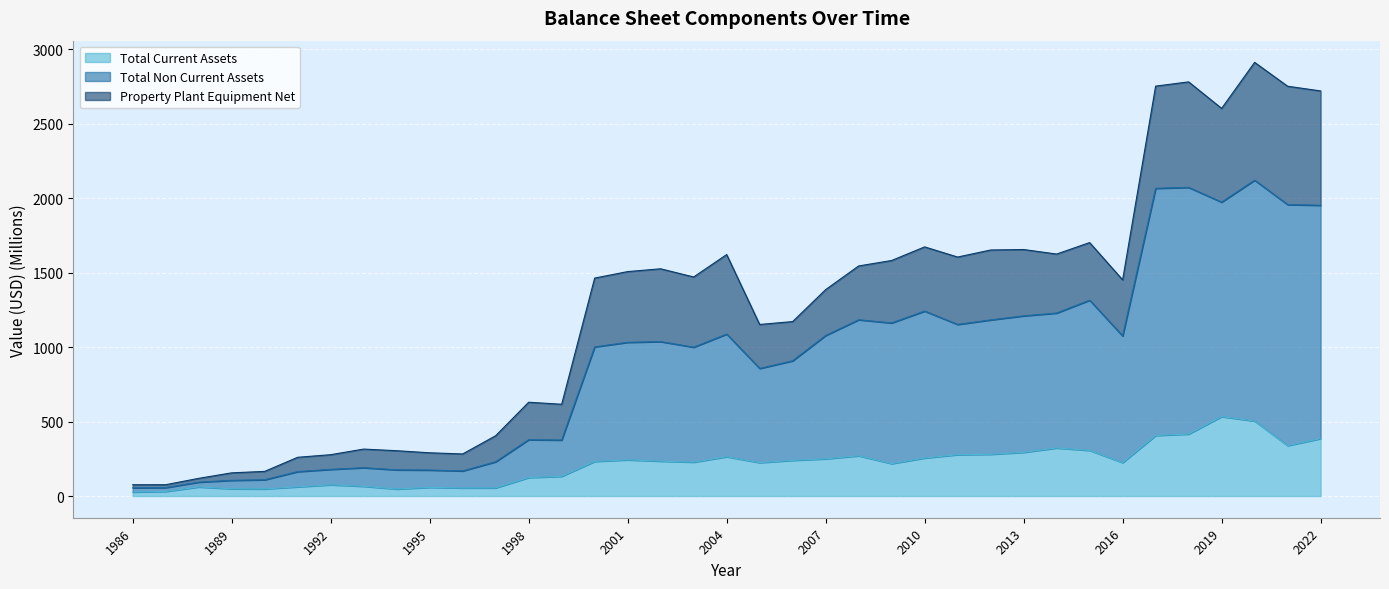

What is the value of the Property Plant Equipment Net point at the 1st from the left?

75.9